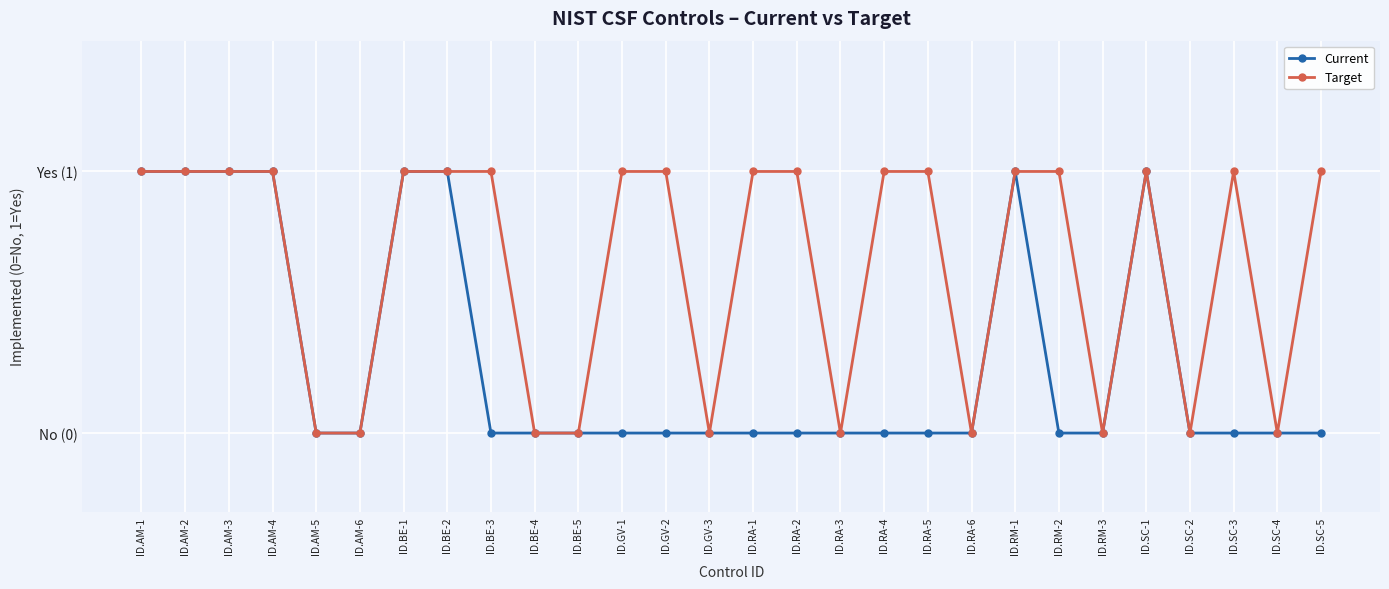

Rank the series by their average value, from highest to lowest.

Target, Current